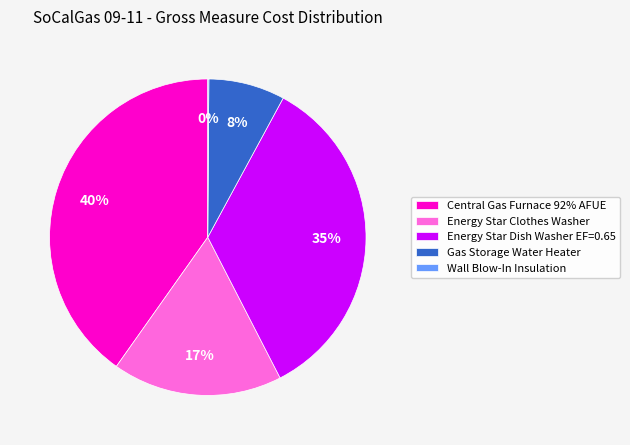

The Energy Star Dish Washer EF=0.65 slice represents 35% of the pie. True or false?

True